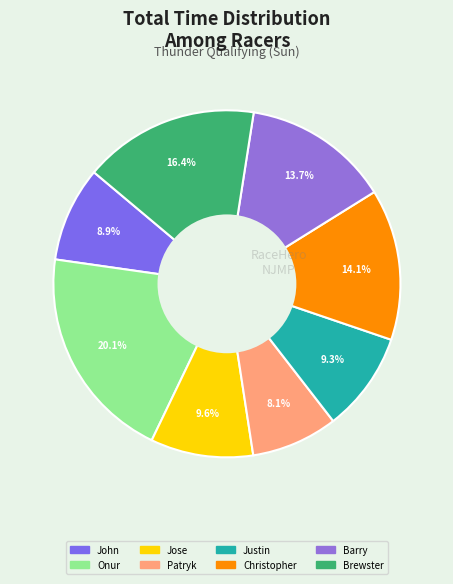

Count the number of slices in the pie.

8